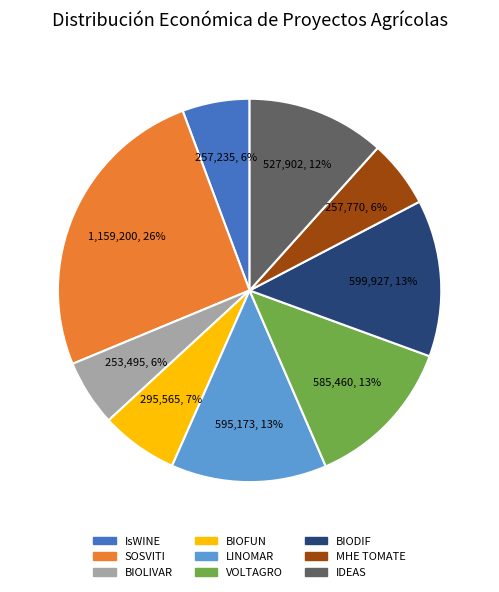

Combined, do BIOFUN and IsWINE account for over 50%?

No